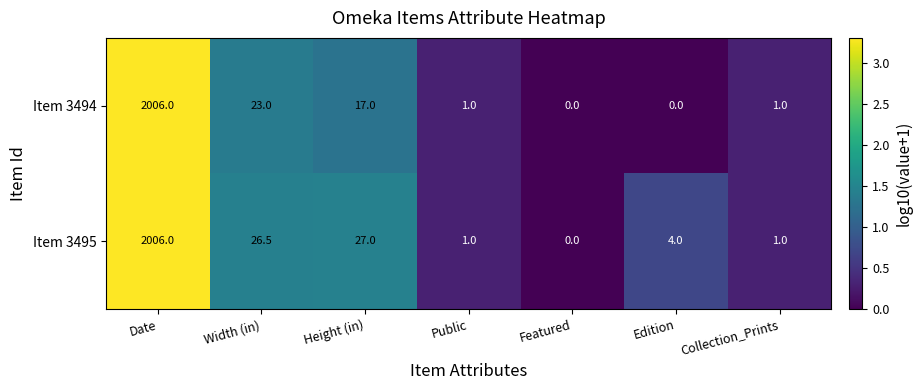

At Edition, list the series in order from largest to smallest.

Item 3495, Item 3494